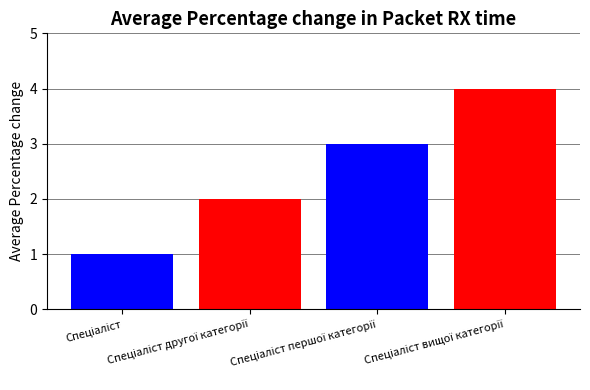

What is the difference between the maximum and minimum values?

3